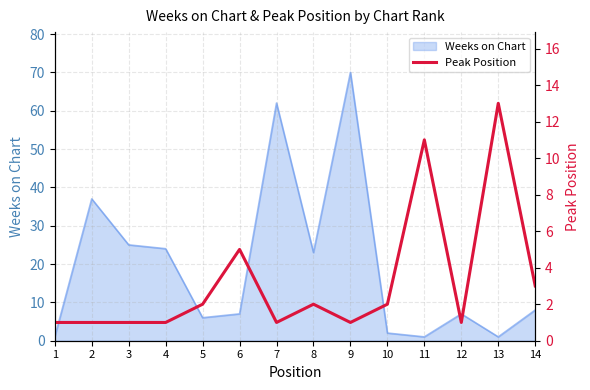

How many lines are shown in the chart?

1